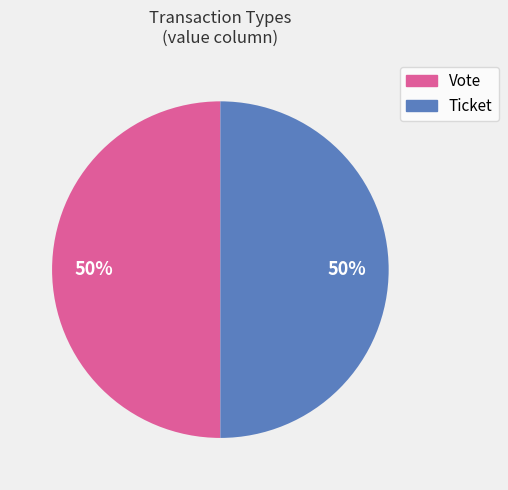

To the nearest percent, what is the difference between the largest and smallest slice percentages?

0%